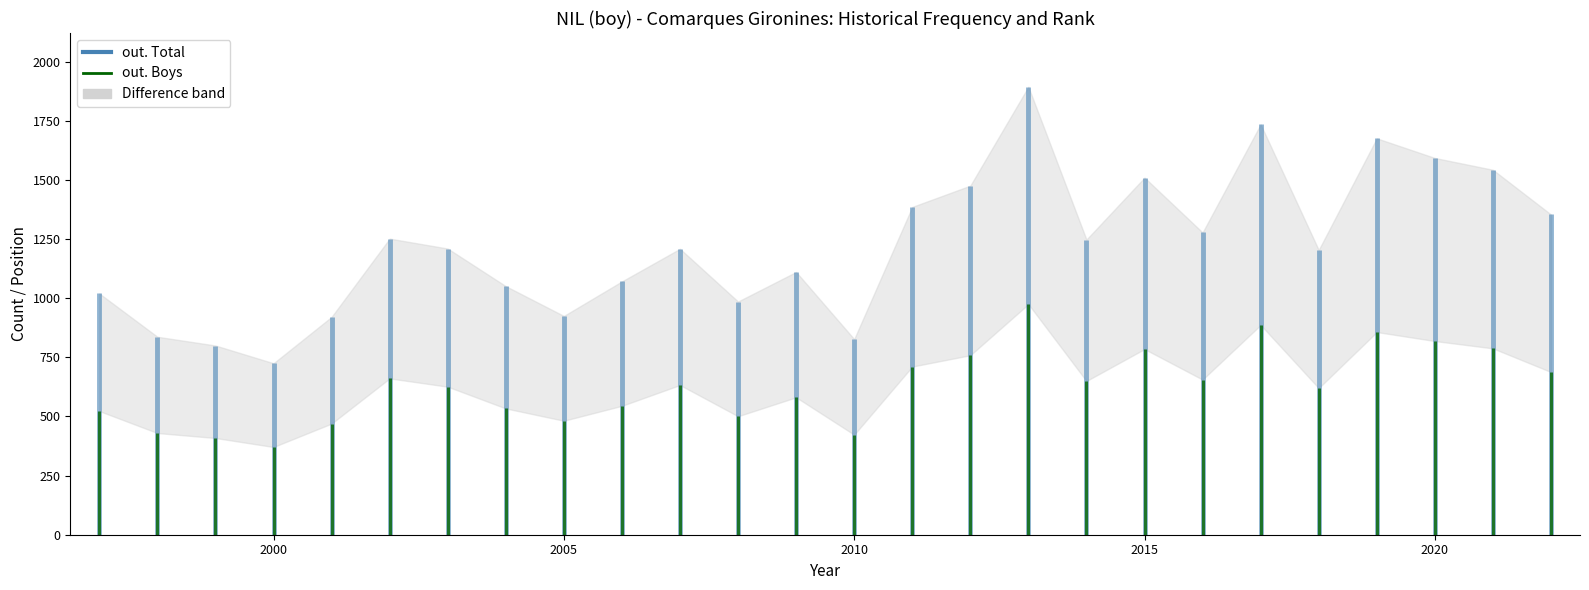

What is the difference between the maximum and second lowest values in the out. Boys series?

566